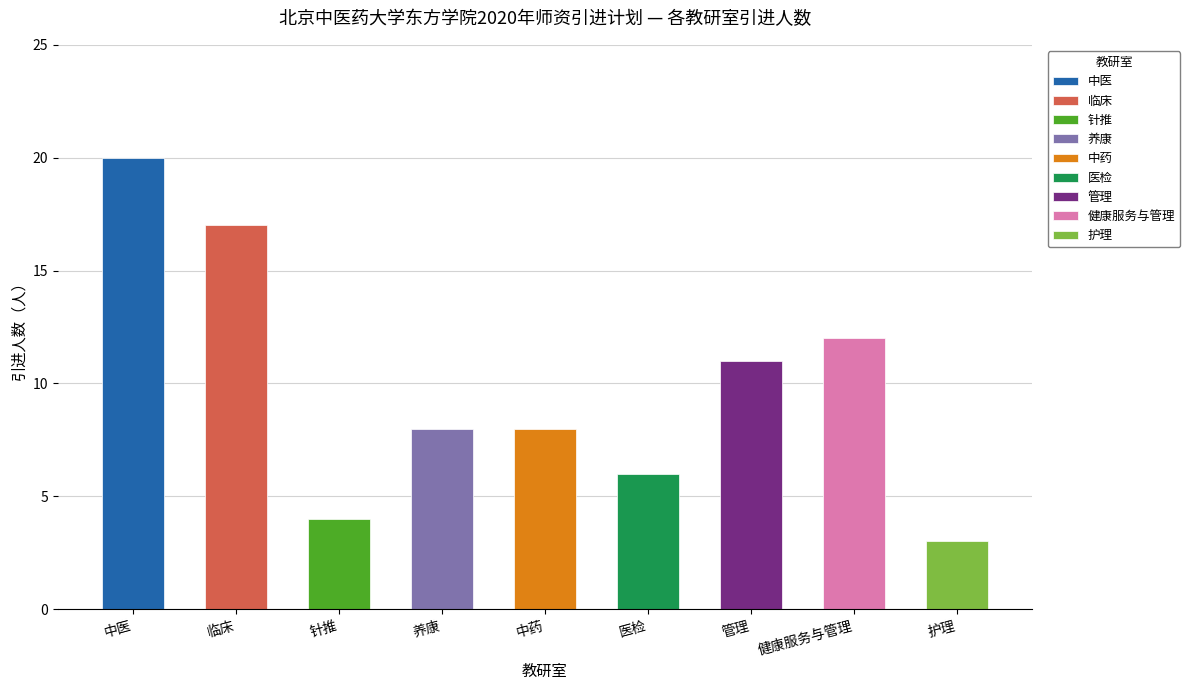

Which label corresponds to the smallest value in the chart?

护理